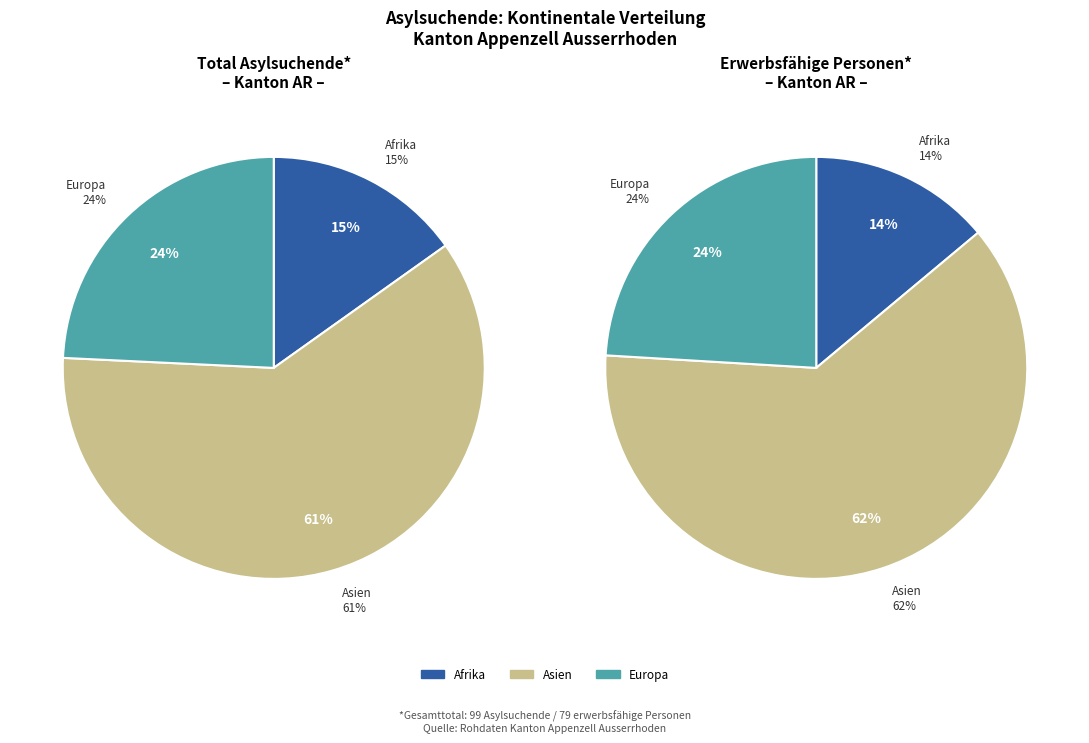

Is it true that Asien is 71% of the pie?

False